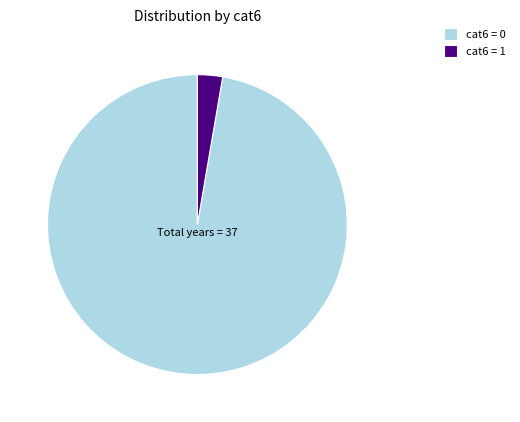

Which slice is the smallest?

cat6 = 1